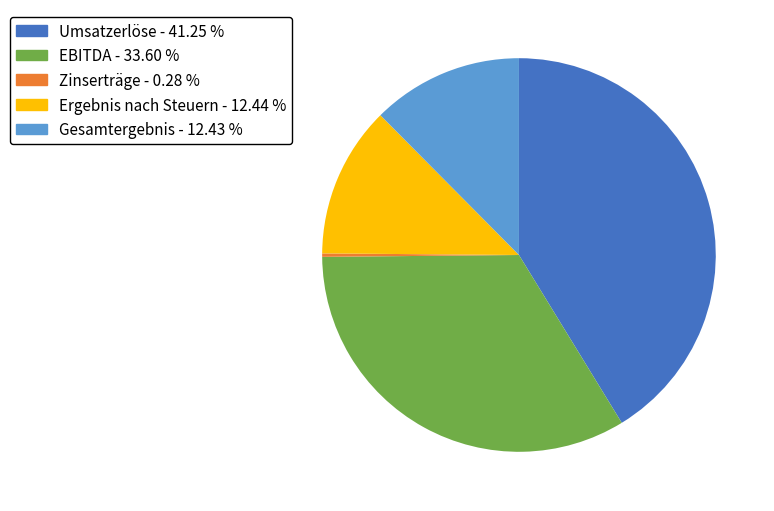

Is the sum of EBITDA and Zinserträge greater than half?

No